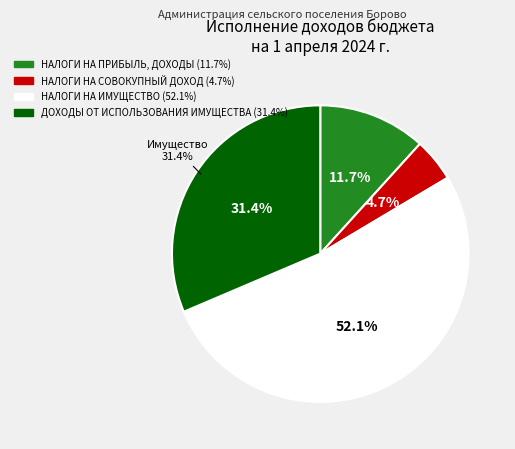

Which category accounts for the majority?

НАЛОГИ НА ИМУЩЕСТВО